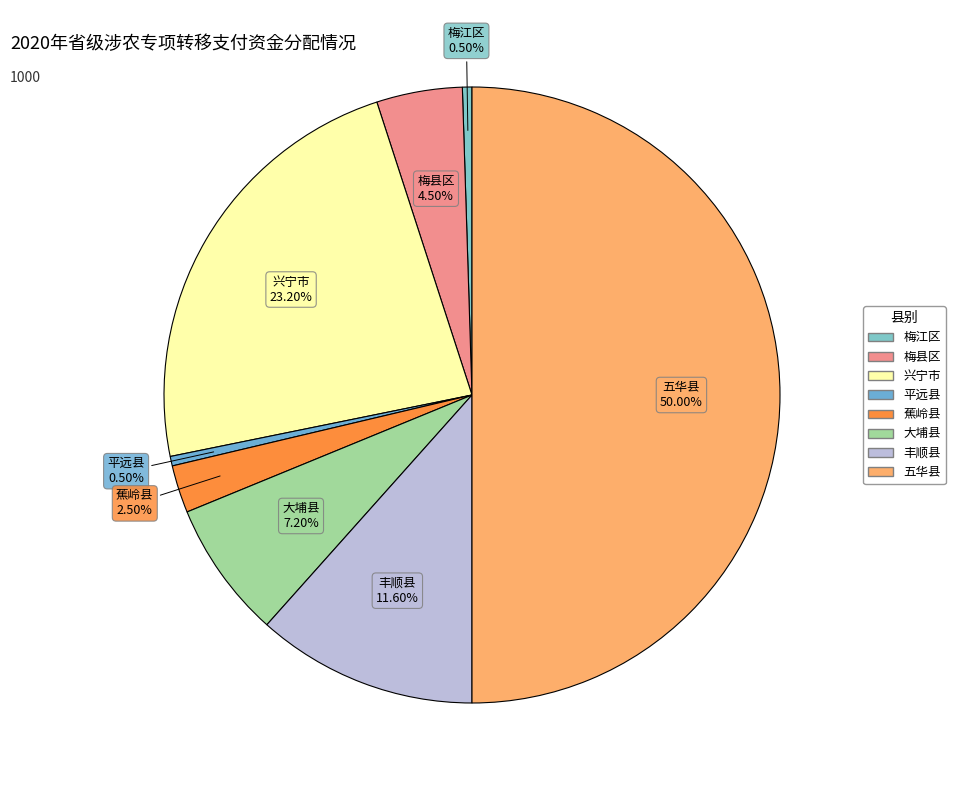

Combined, what portion of the pie is 大埔县 and 梅江区?

7.7%